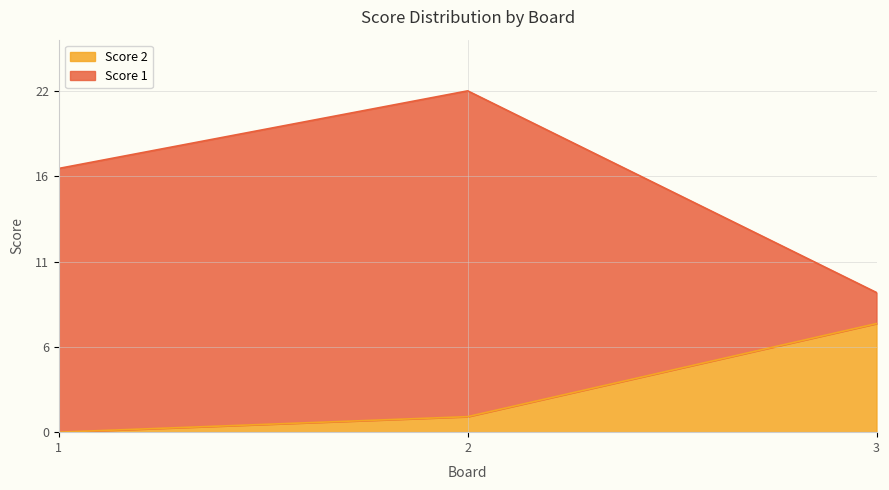

The Score 2 series shows -3 at 1. True or false?

False